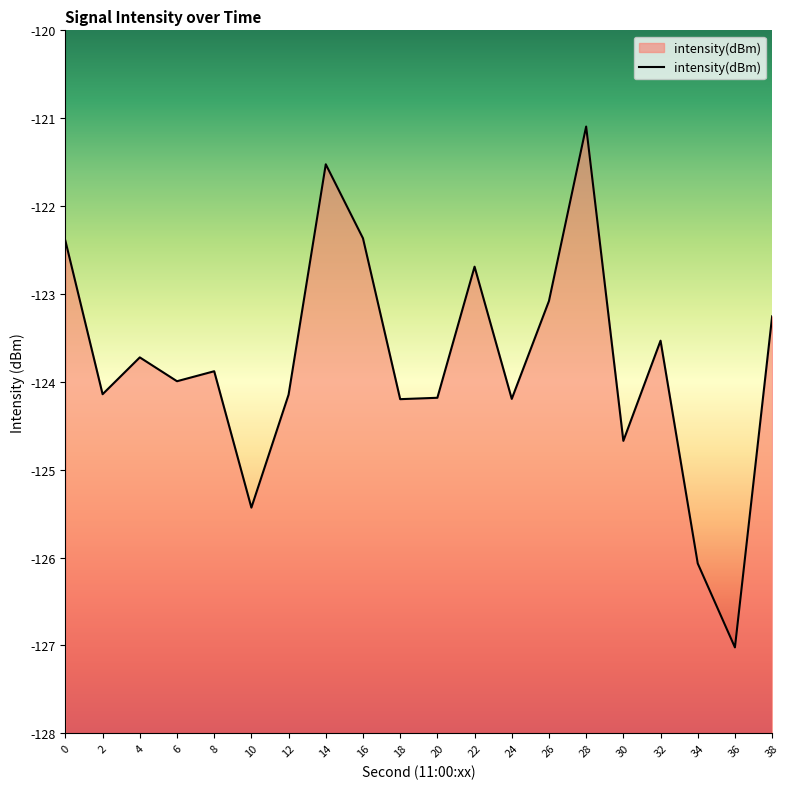

Which label corresponds to the largest value in the chart?

28